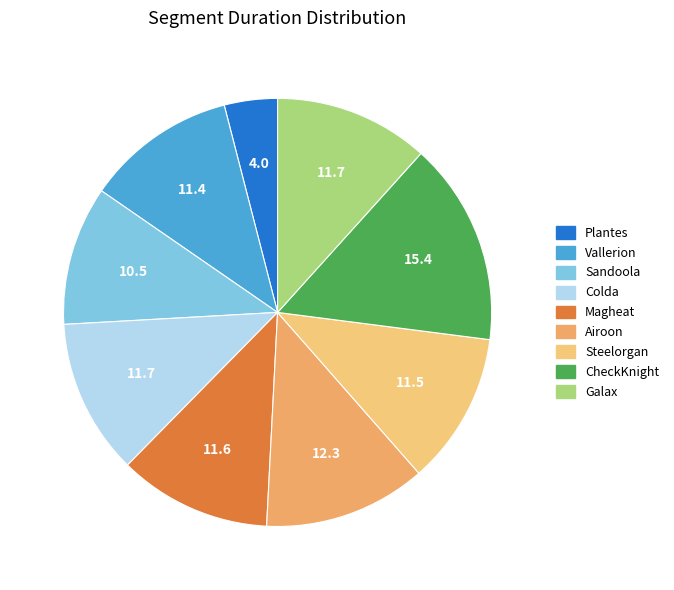

Is there a majority slice in this chart?

No